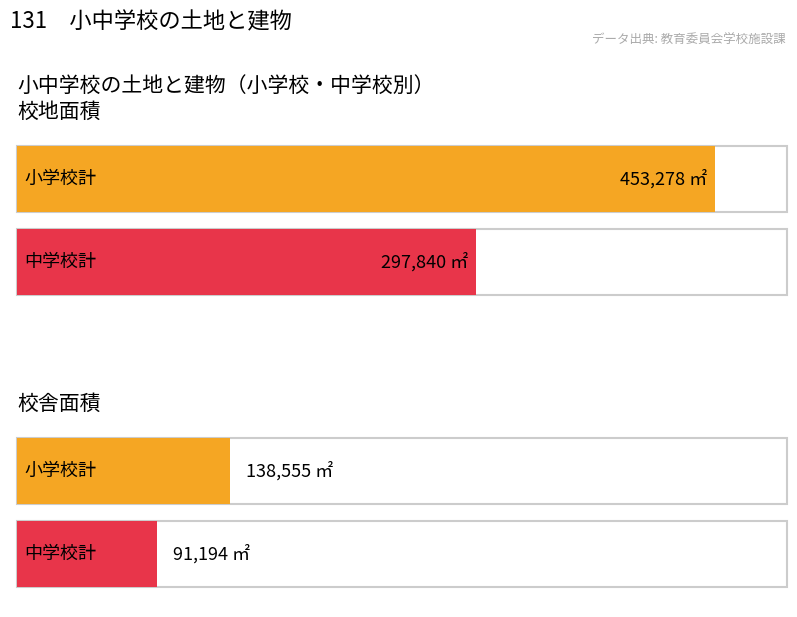

Does the chart contain stacked bars?

No